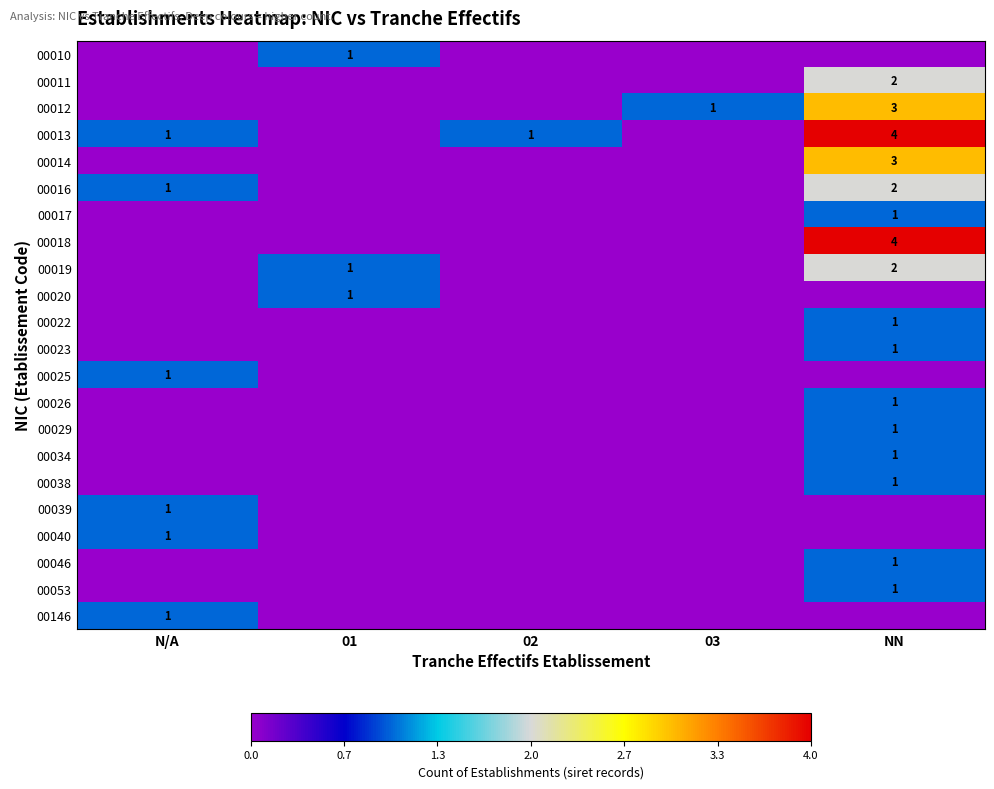

The 00025 series shows 2 at N/A. True or false?

False